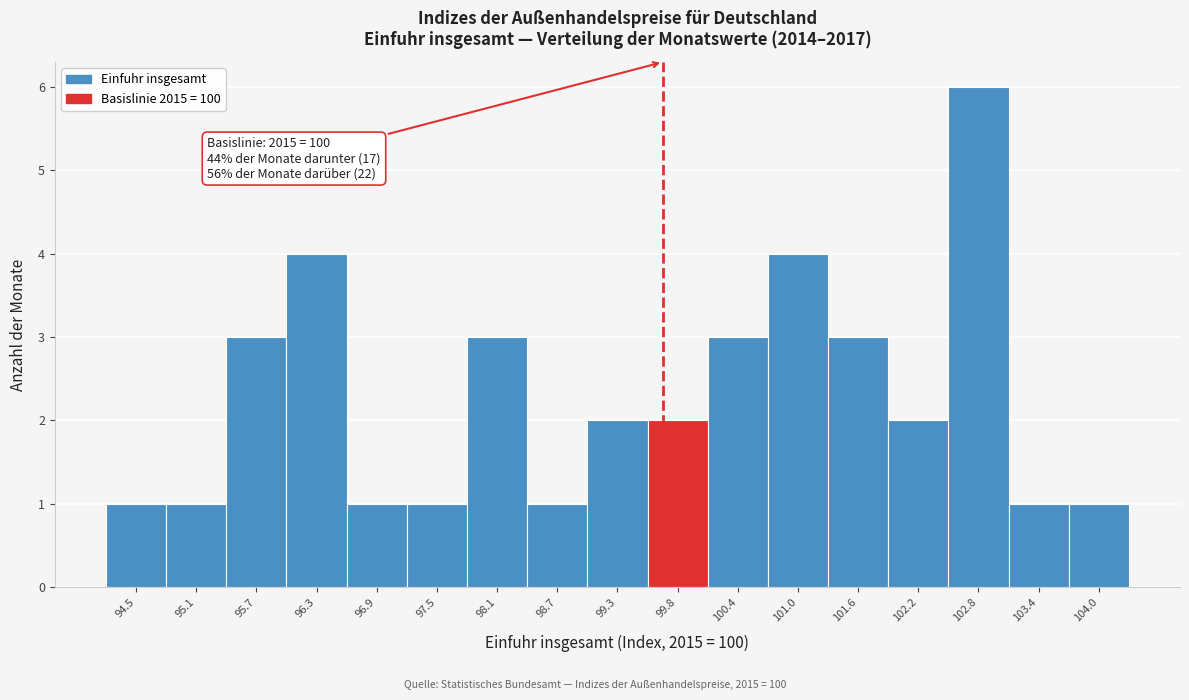

Reading left to right, list all the values displayed in this chart.

94.5=1	95.1=1	95.7=3	96.3=4	96.9=1	97.5=1	98.1=3	98.7=1	99.3=2	99.8=2	100.4=3	101.0=4	101.6=3	102.2=2	102.8=6	103.4=1	104.0=1